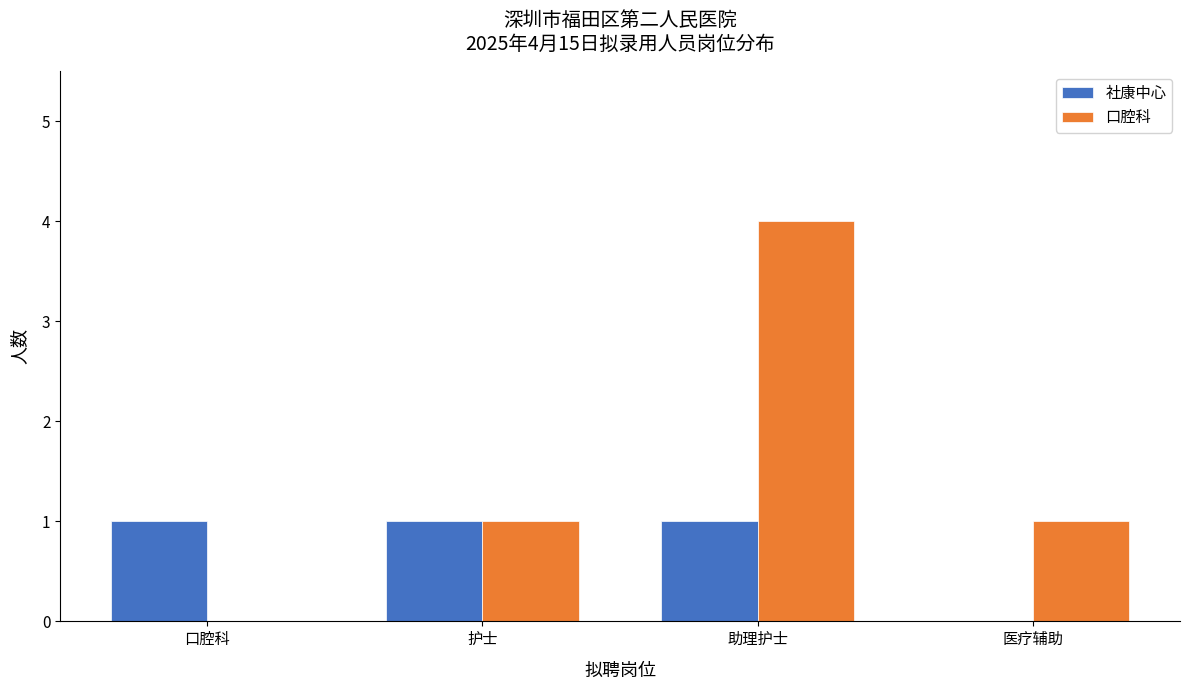

Reading right to left, extract all data points from this chart.

社康中心: 0	1	1	1
口腔科: 1	4	1	0